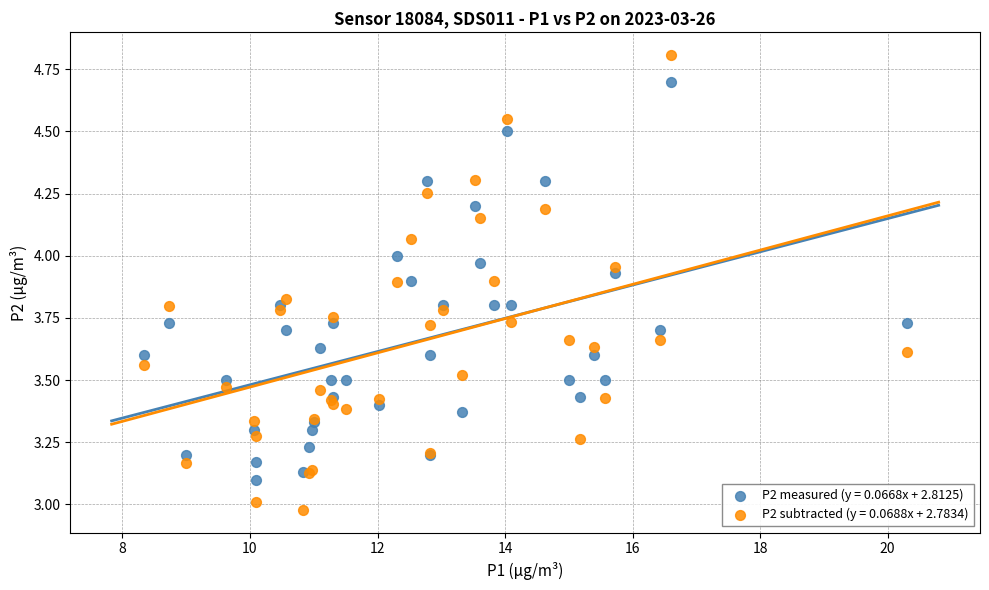

Which series contains the lowest Y value?

P2 subtracted (y = 0.0688x + 2.7834)